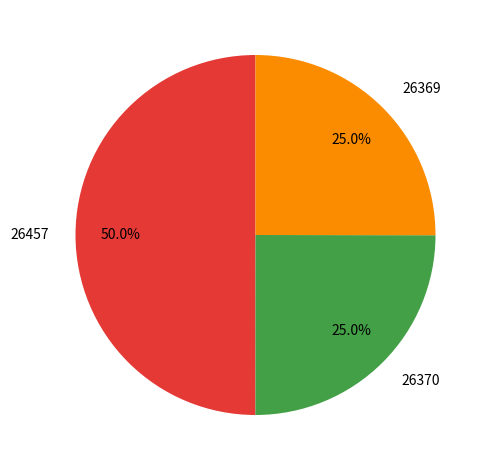

To the nearest percent, what is the combined percentage of 26370 and 26457?

75%